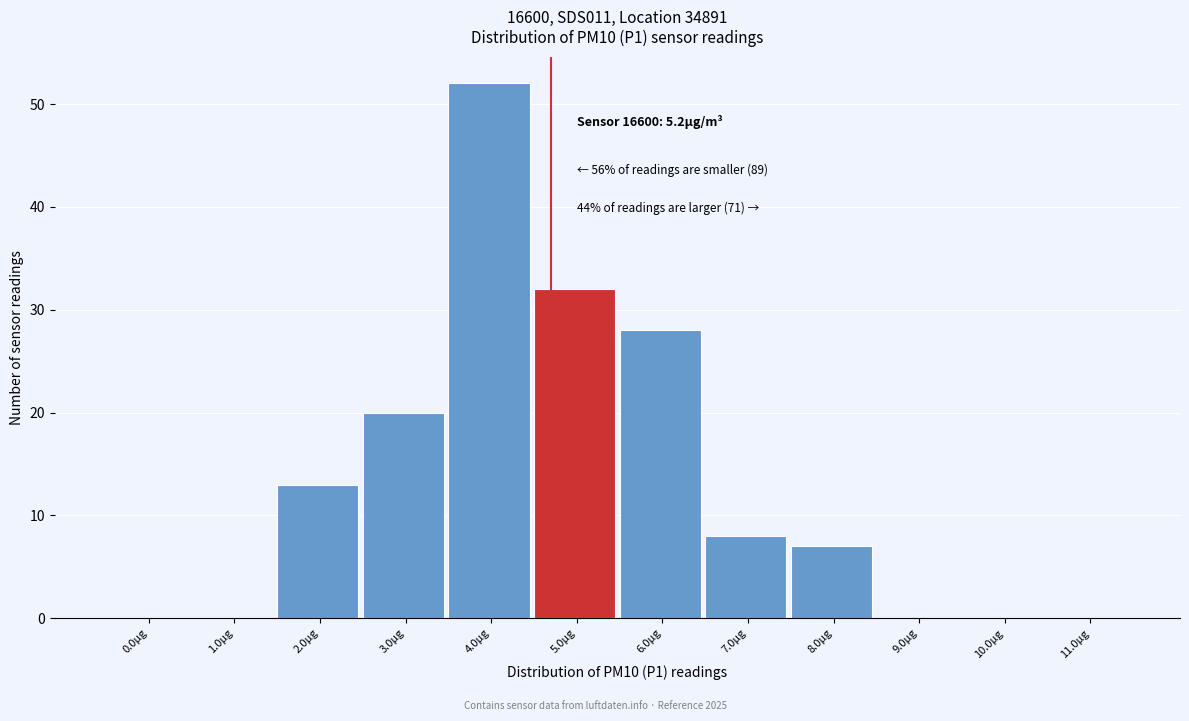

Reading left to right, list all the values displayed in this chart.

0.0µg=0	1.0µg=0	2.0µg=13	3.0µg=20	4.0µg=52	5.0µg=32	6.0µg=28	7.0µg=8	8.0µg=7	9.0µg=0	10.0µg=0	11.0µg=0